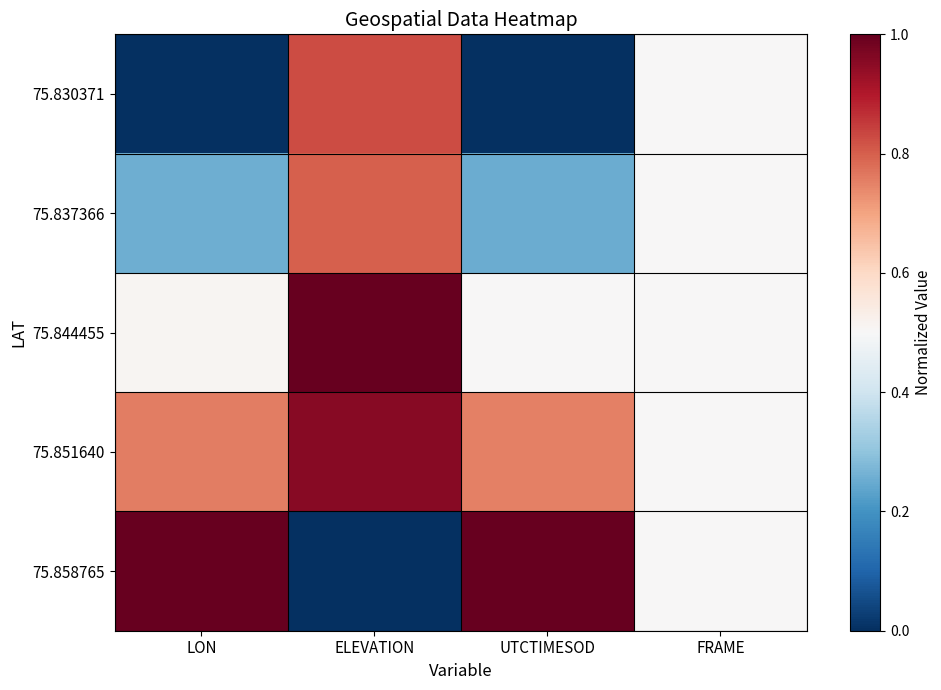

Reading left to right, what are all the values shown in this chart?

75.830371: LON=0.0	ELEVATION=0.8	UTCTIMESOD=0.0	FRAME=0.5
75.837366: LON=0.3	ELEVATION=0.8	UTCTIMESOD=0.3	FRAME=0.5
75.844455: LON=0.5	ELEVATION=1.0	UTCTIMESOD=0.5	FRAME=0.5
75.851640: LON=0.8	ELEVATION=1.0	UTCTIMESOD=0.8	FRAME=0.5
75.858765: LON=1.0	ELEVATION=0.0	UTCTIMESOD=1.0	FRAME=0.5